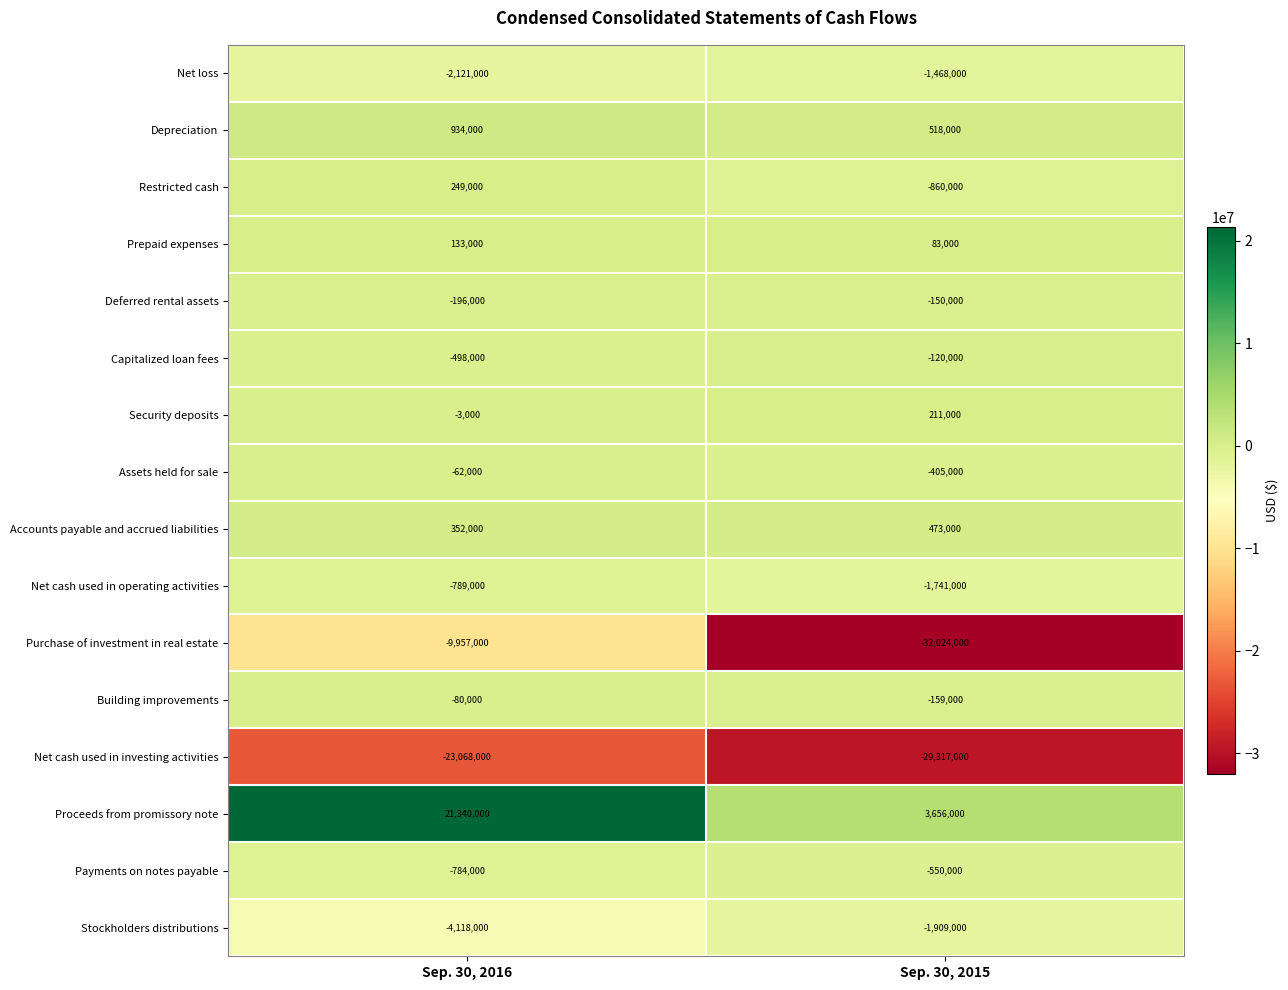

Count the number of data series in this chart.

16